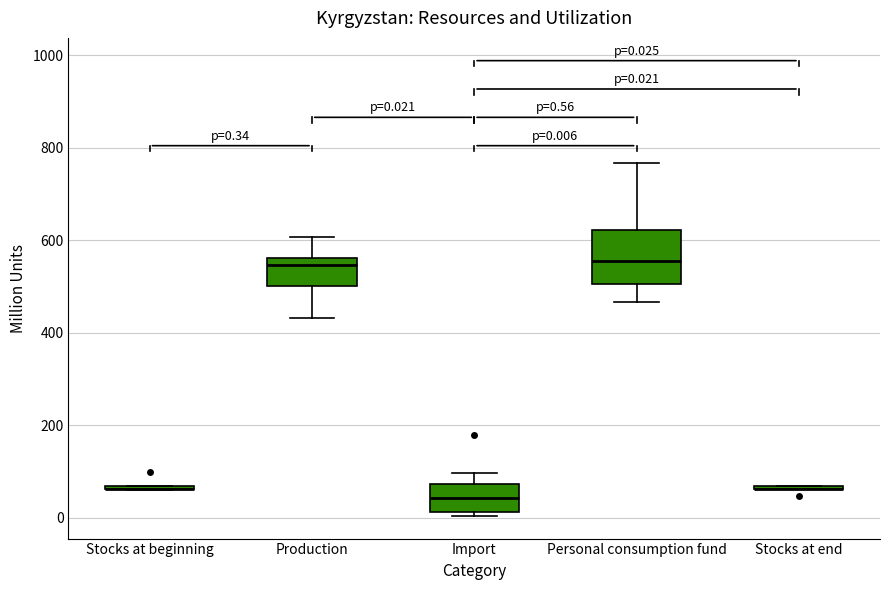

Which box is the tallest, from its lower edge to its upper edge?

Personal consumption fund